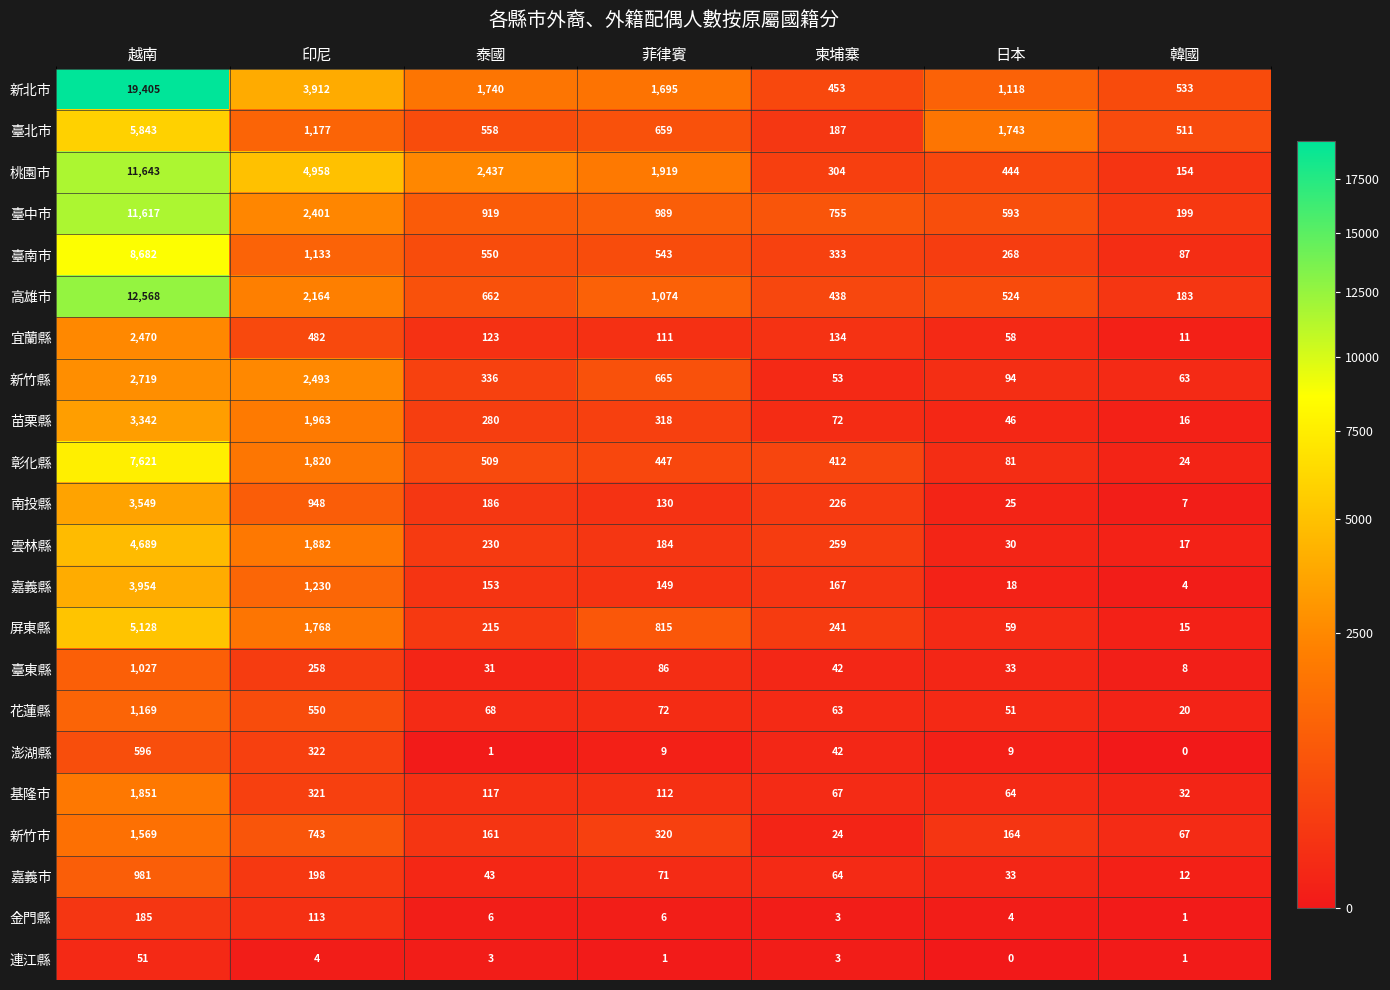

Which series has the largest total across all categories?

新北市